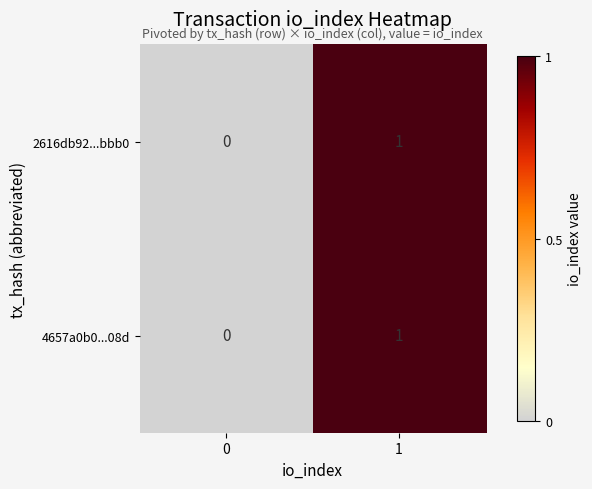

Is it true that 2616db92...bbb0 equals 0 at 0?

True